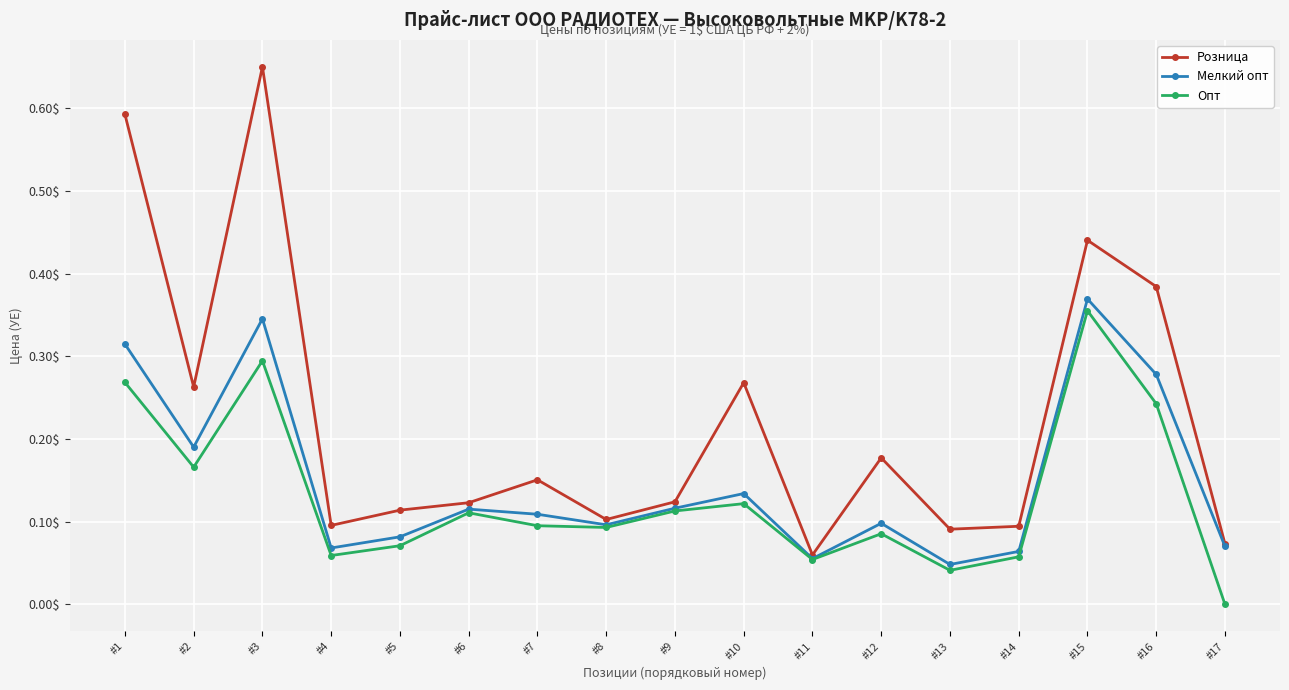

List the series in order of their overall mean, lowest first.

Опт, Мелкий опт, Розница